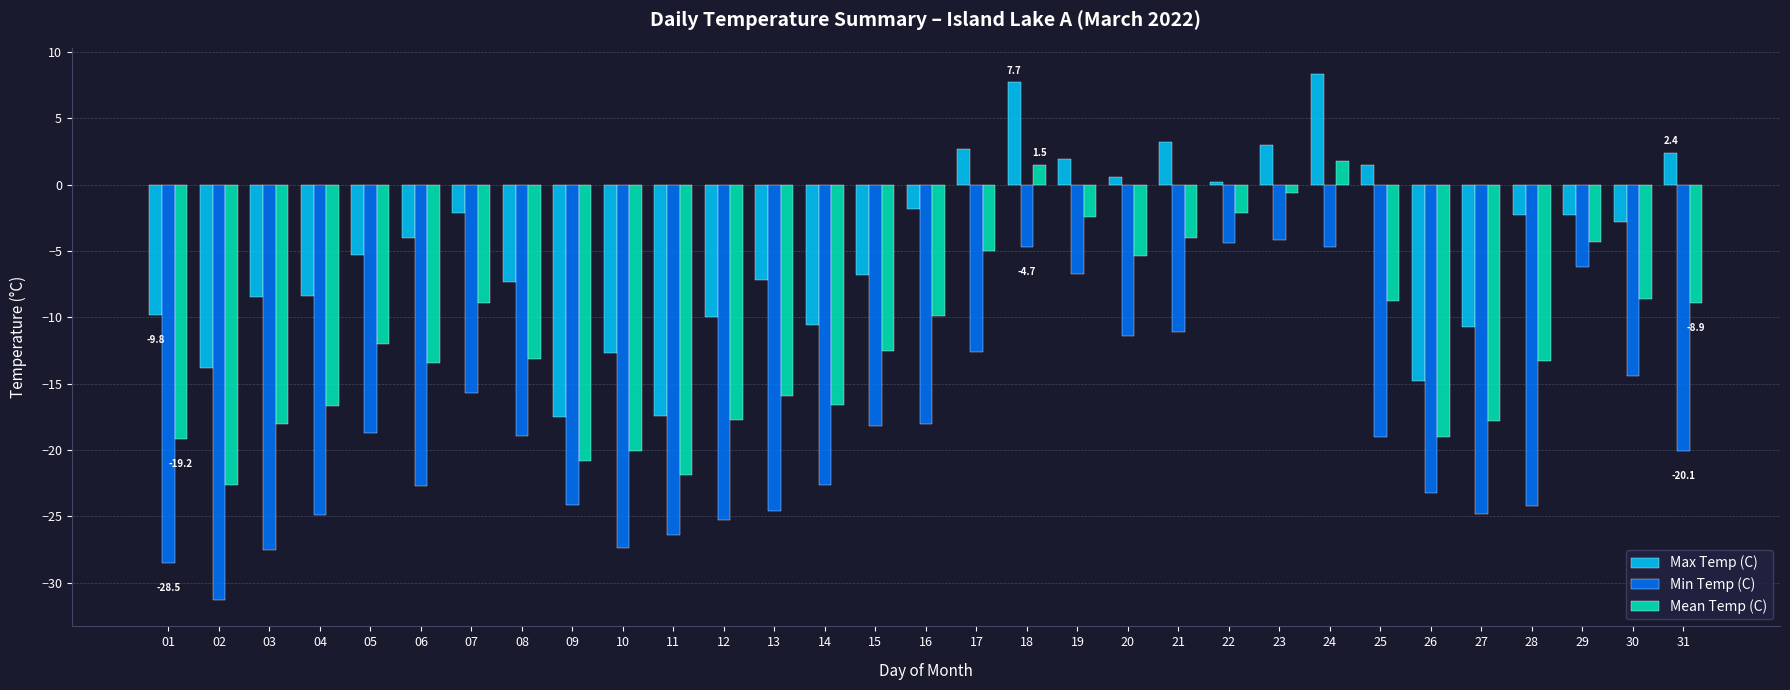

Between 19 and 20, which series saw the biggest shift?

Min Temp (C)